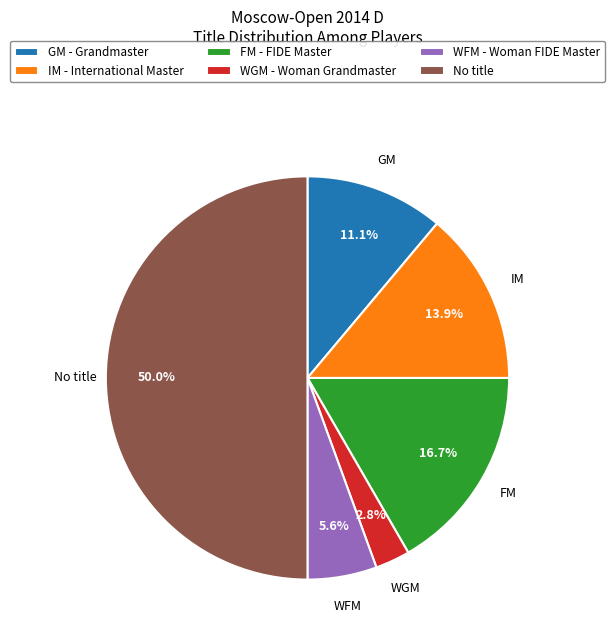

What is the largest slice in the pie chart?

No title